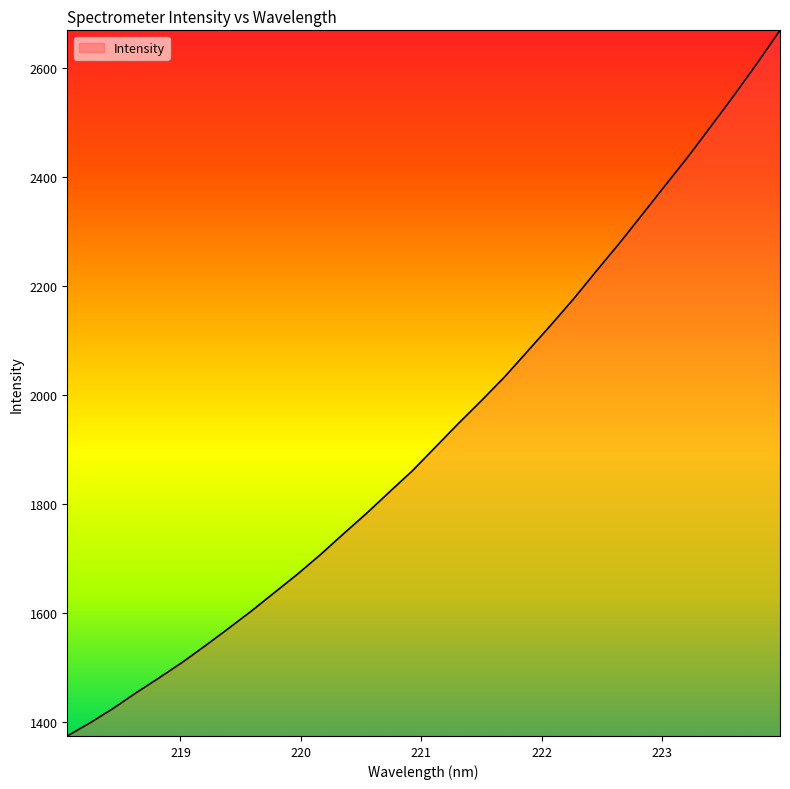

What is the minimum value shown in the chart?

1373.7